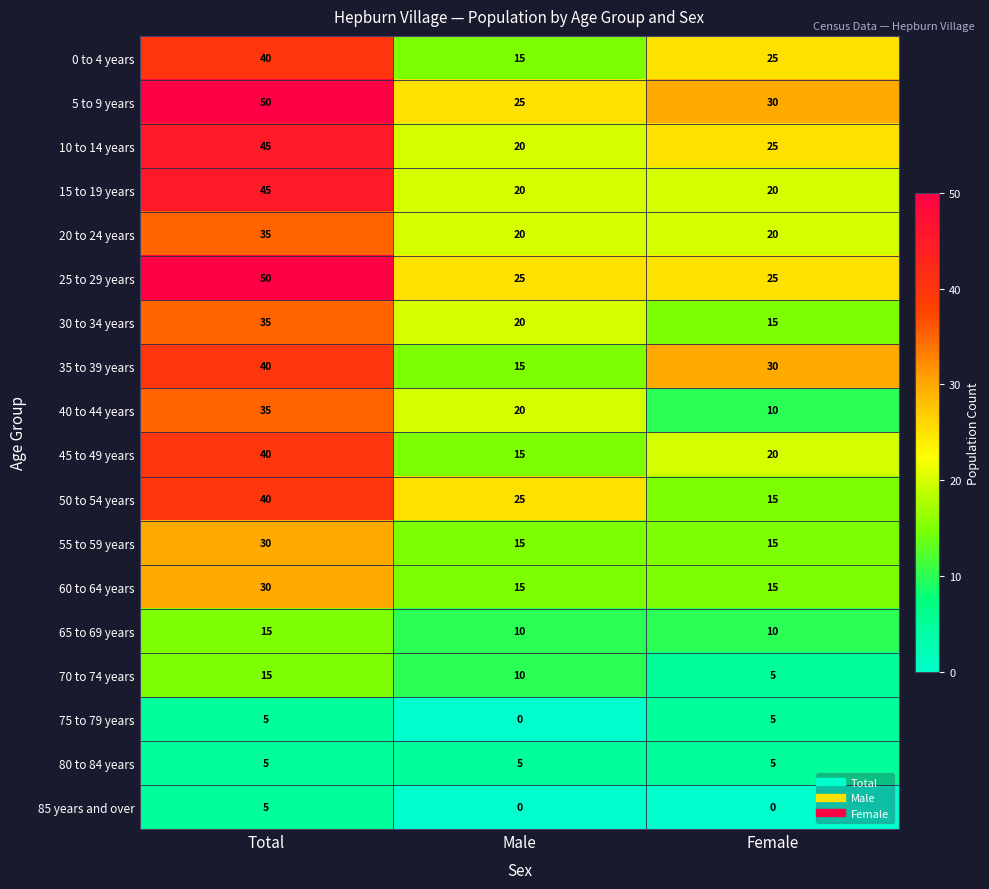

At which category is the sum across all series the highest?

Total